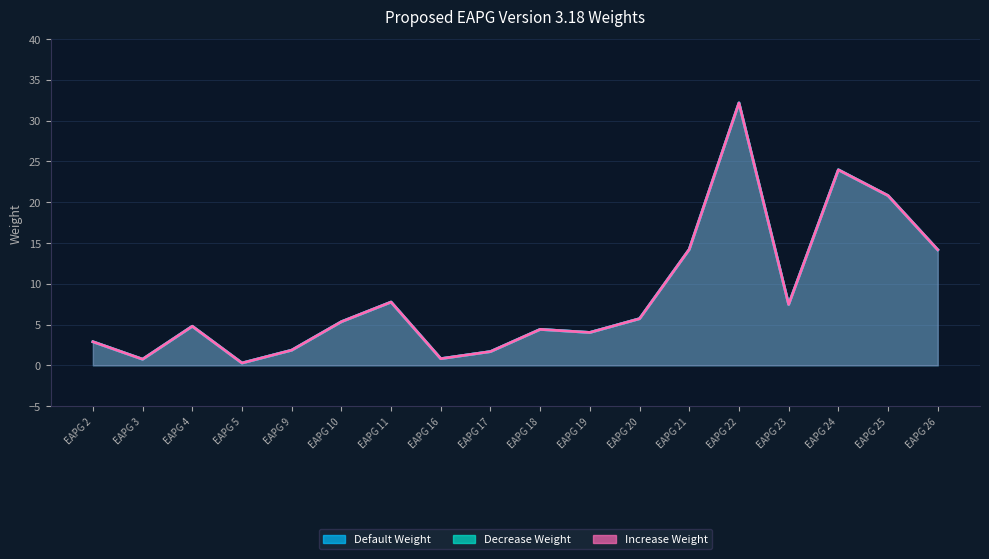

What is the maximum value for Default Weight?

32.2